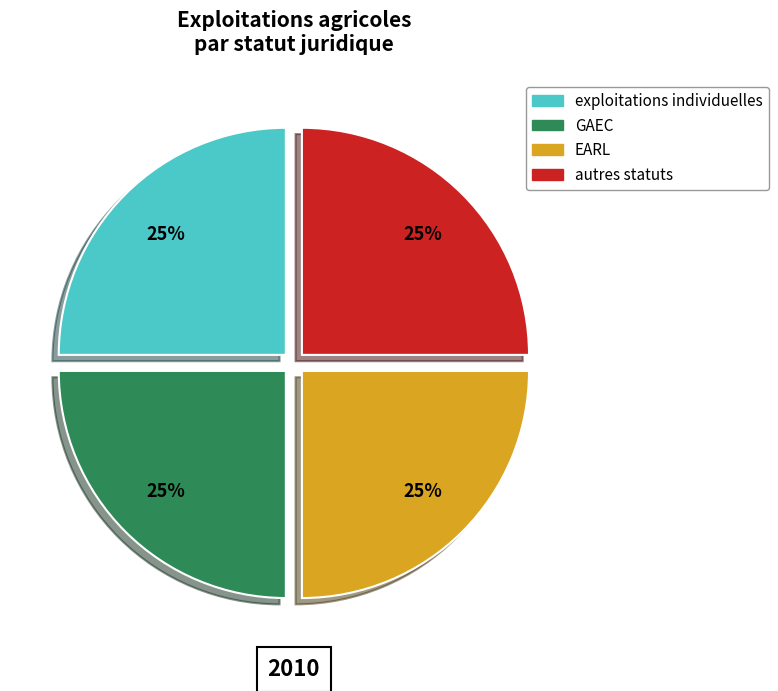

Does GAEC represent more than half of the total?

No